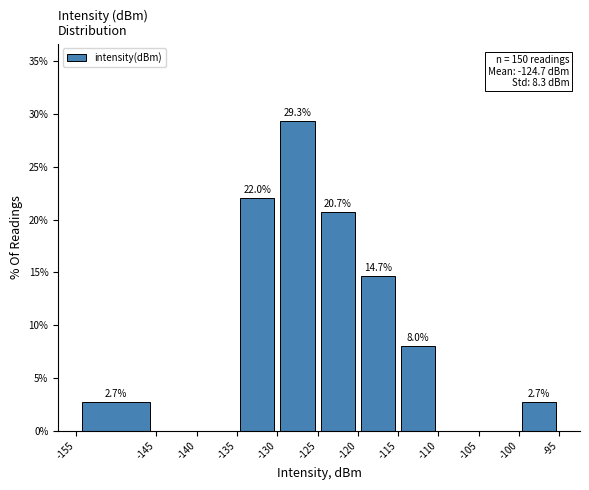

Over which range of the x-axis is the bar tallest?

-130 to -125